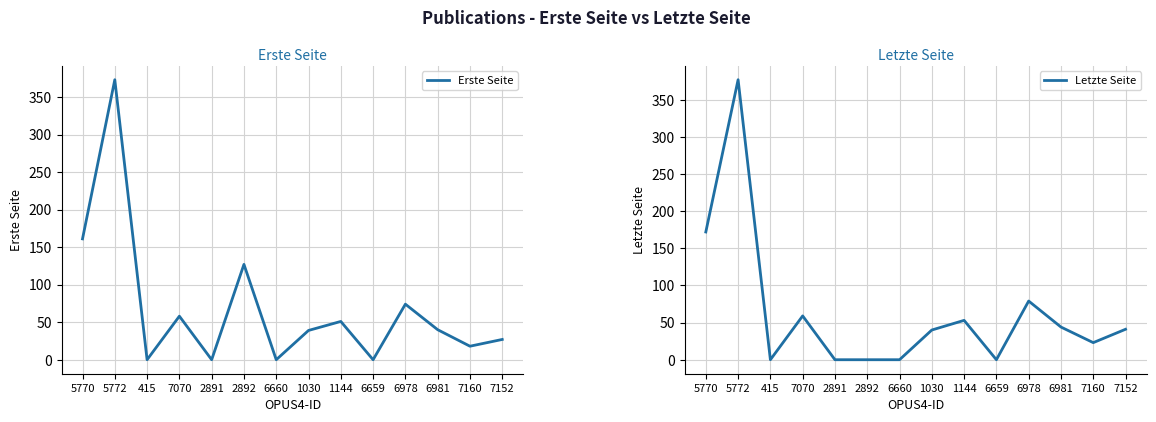

True or false: Erste Seite and Letzte Seite cross at least once.

False